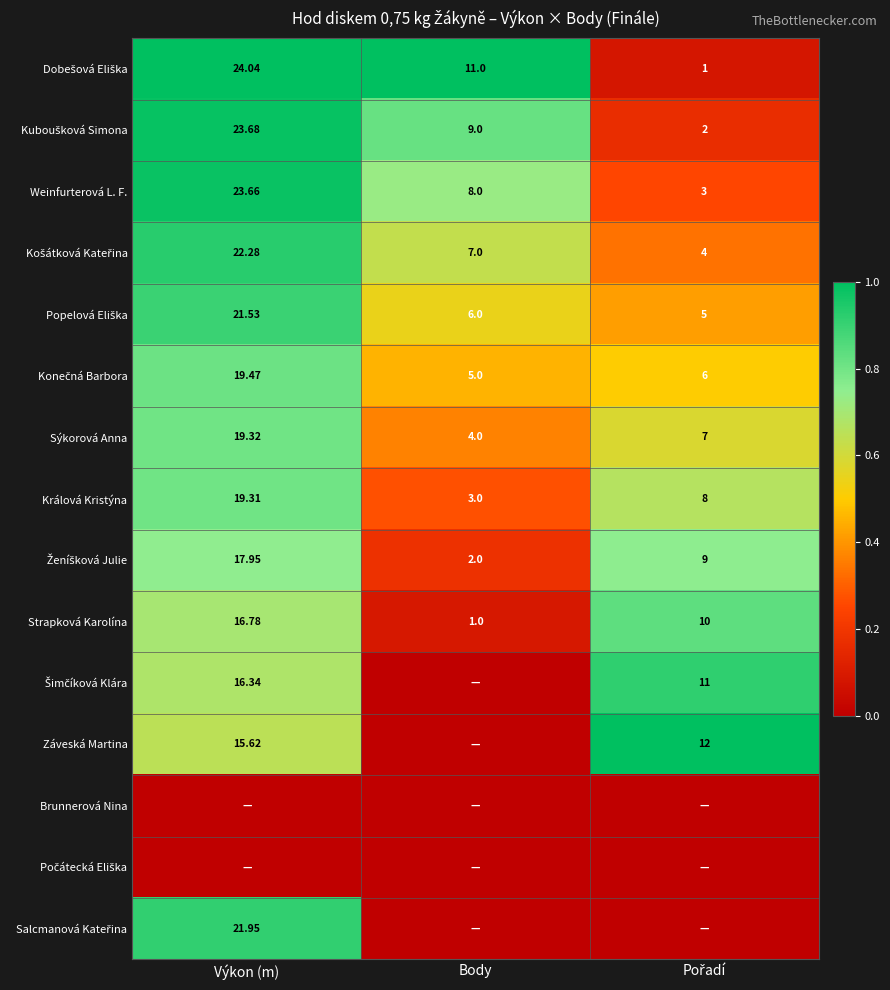

Where does the Weinfurterová L. F. series first go above 8?

Výkon (m)